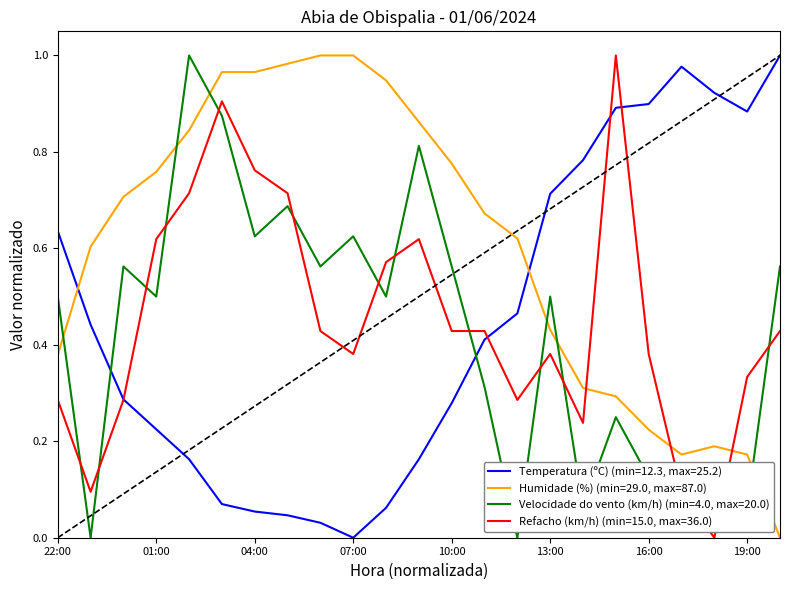

How many times do Humidade (%) (min=29.0, max=87.0) and Temperatura (ºC) (min=12.3, max=25.2) cross each other?

2